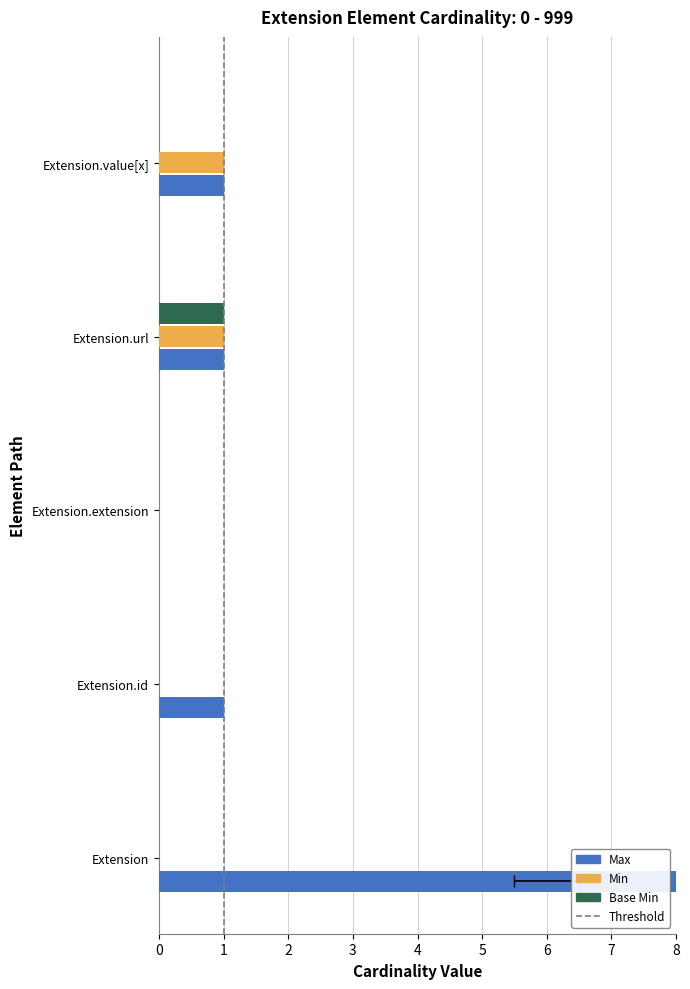

What is the value of the Max bar at the 2nd from the left?

1